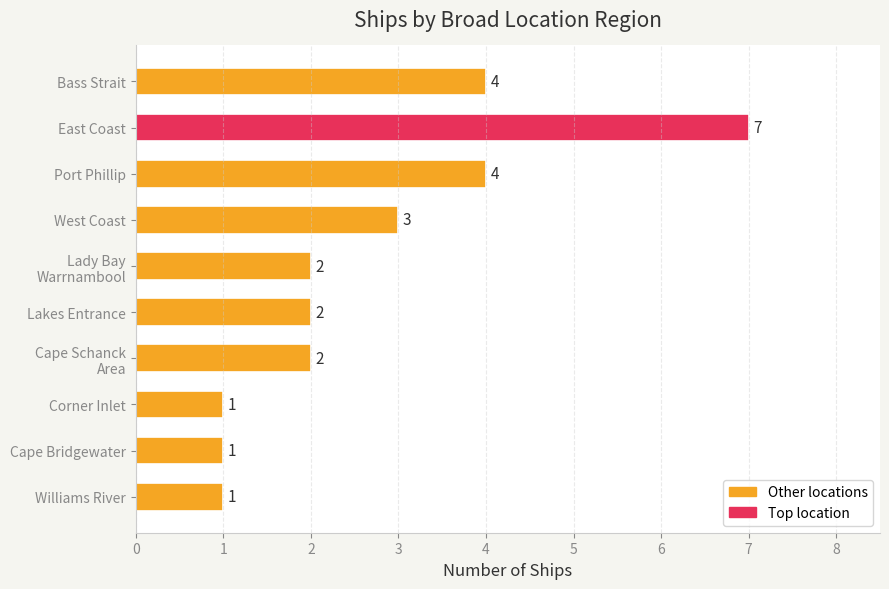

Which category has the highest value across all series?

East Coast